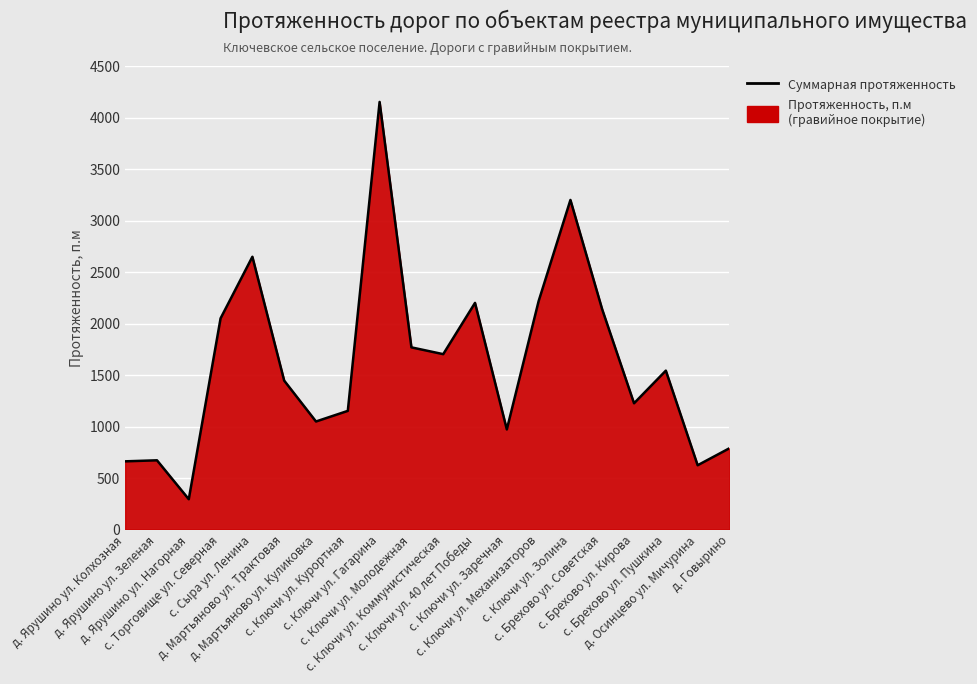

How many values exceed 1543?

9